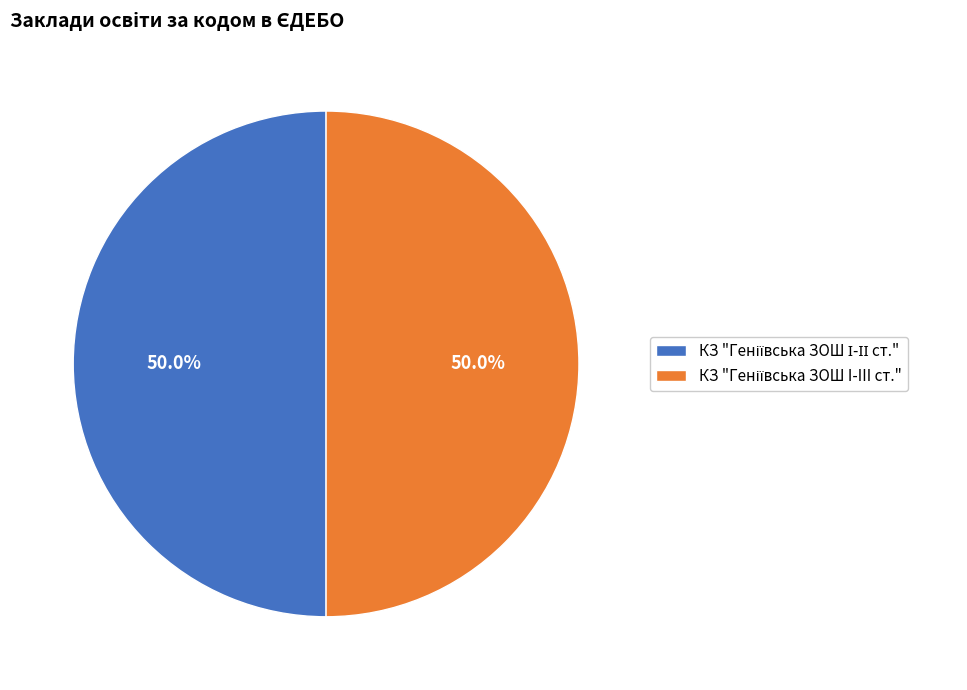

The КЗ "Геніївська ЗОШ І-ІІ ст." slice represents 43% of the pie. True or false?

False